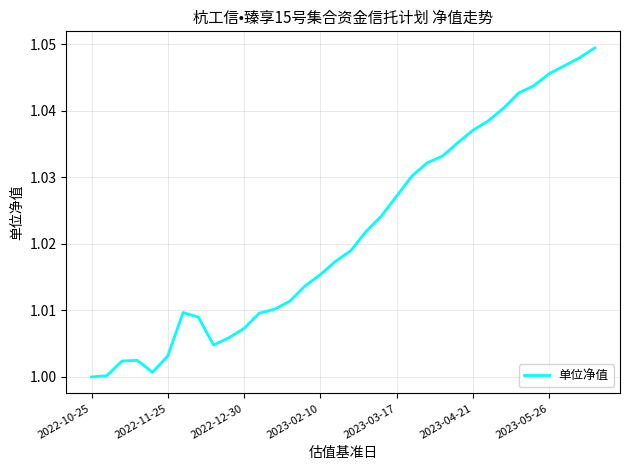

The value at 2023-05-26 is 1.7. True or false?

False